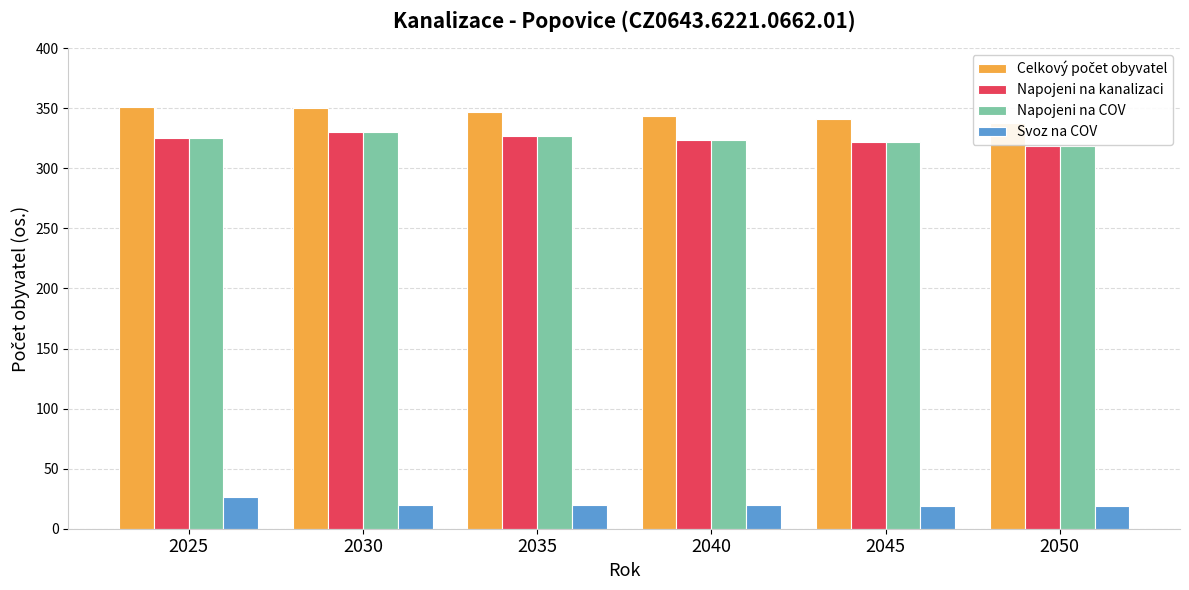

What are all the series names shown in the legend?

Celkový počet obyvatel, Napojeni na kanalizaci, Napojeni na COV, Svoz na COV